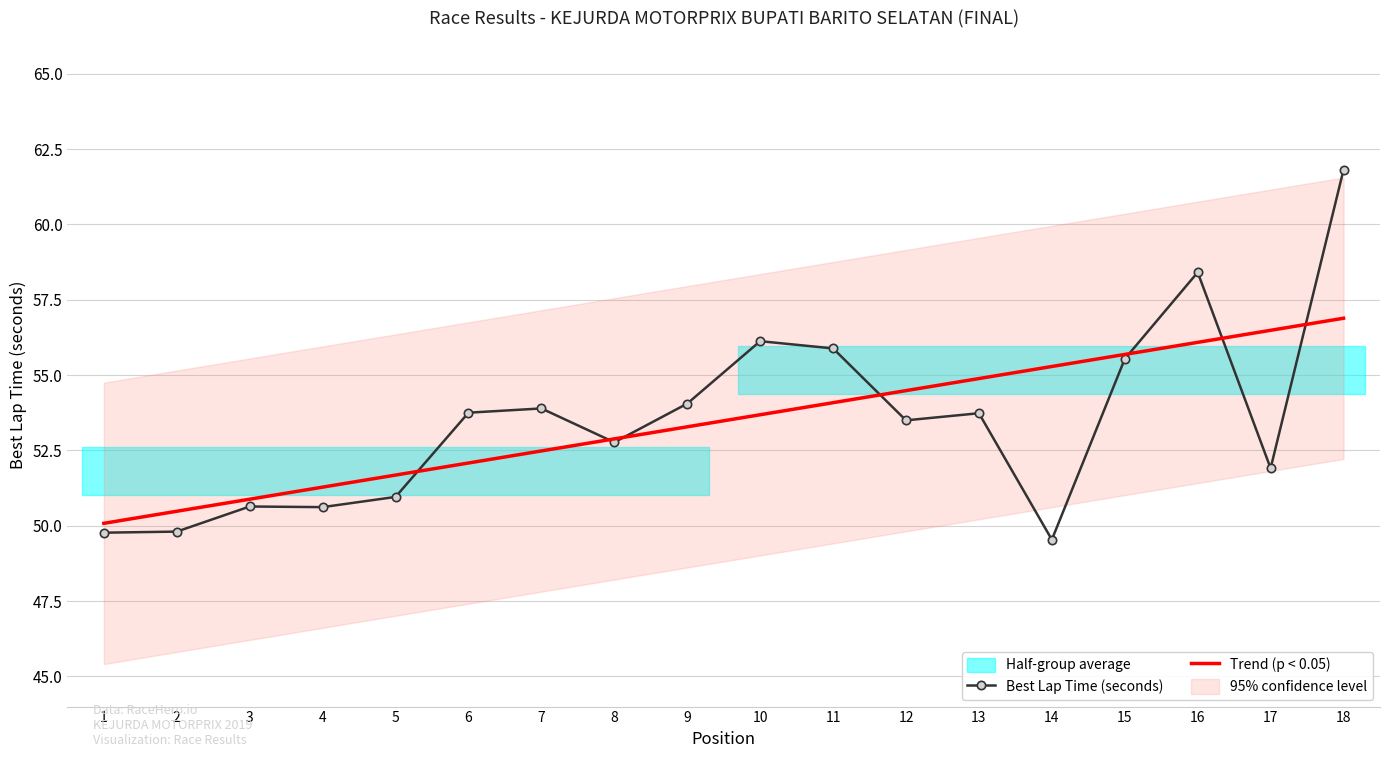

Is the value of Best Lap Time (seconds) at 3 greater than the value of Trend (p < 0.05) at 10?

No